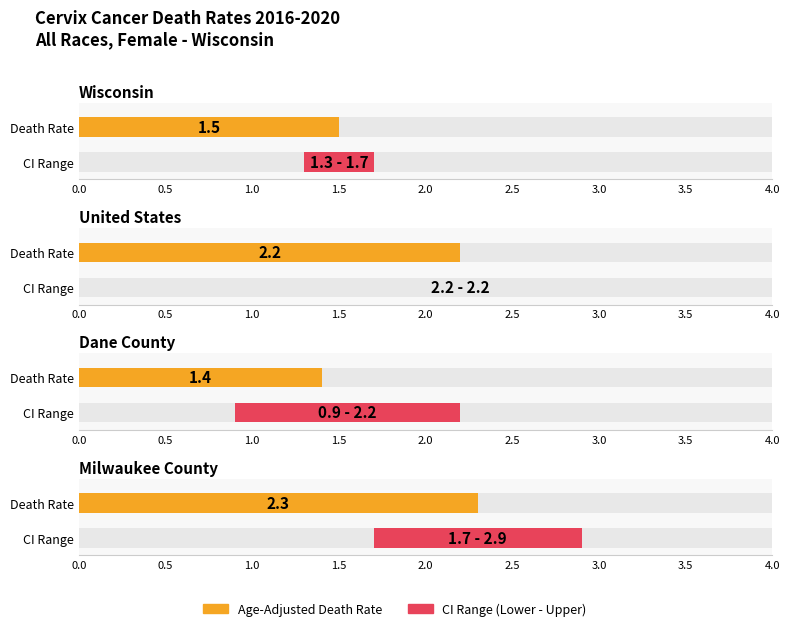

At which label does Lower CI (Rate) reach its minimum?

Dane County